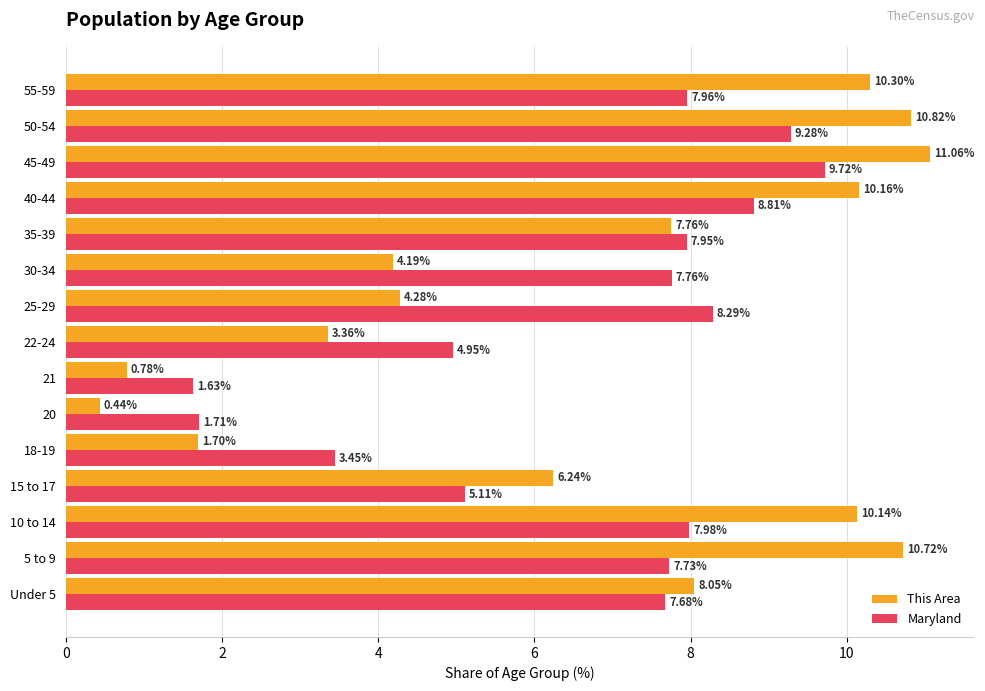

What is the total value across all series at 15 to 17?

11.4